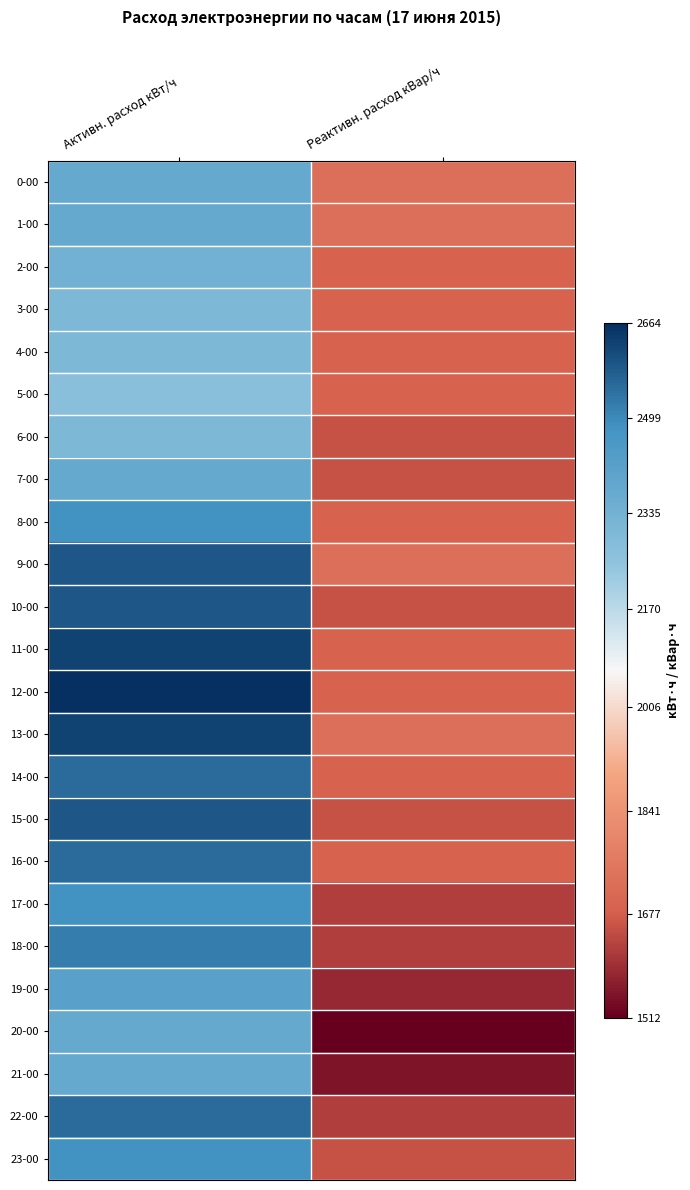

What is the maximum value shown in the chart?

2664